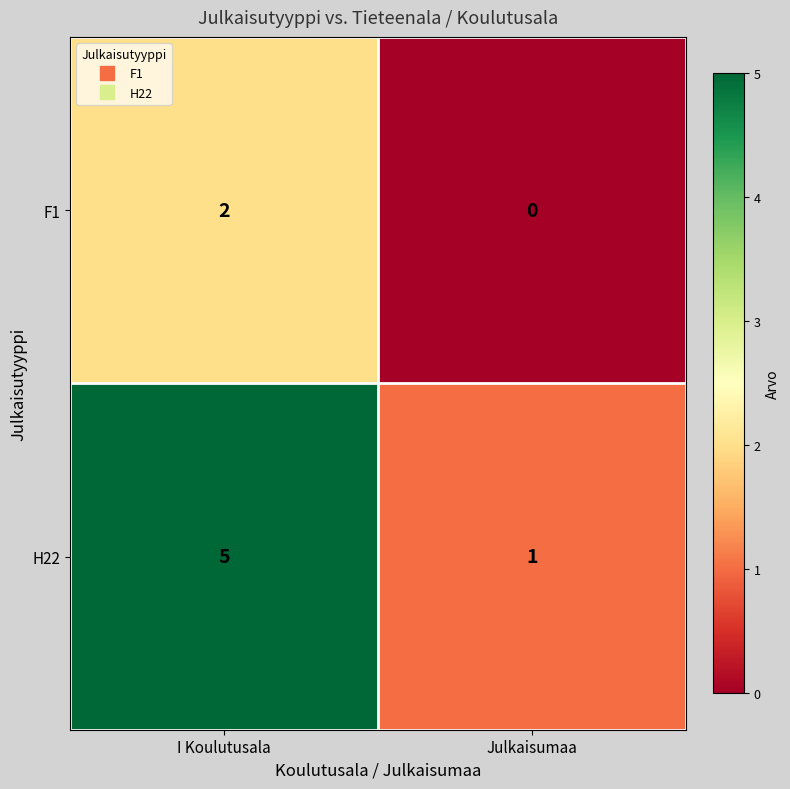

Rank the series by their average value, from highest to lowest.

H22, F1